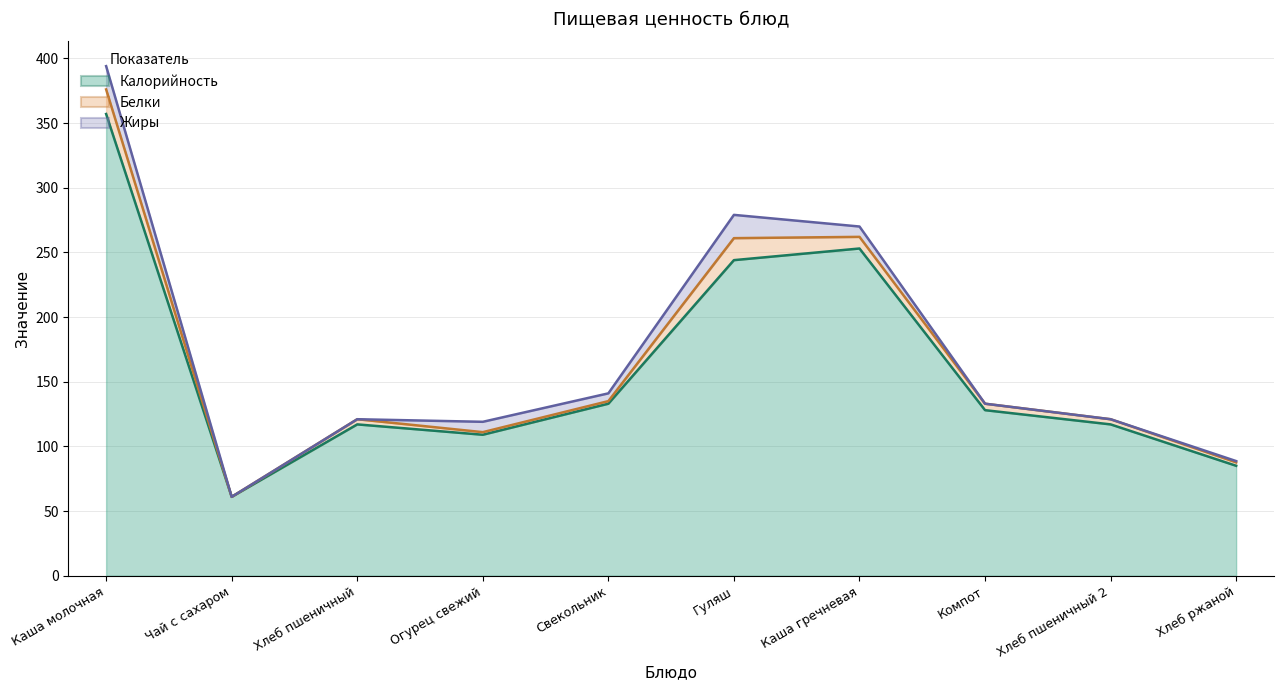

At Гуляш, list the series in order from largest to smallest.

Калорийность, Жиры, Белки